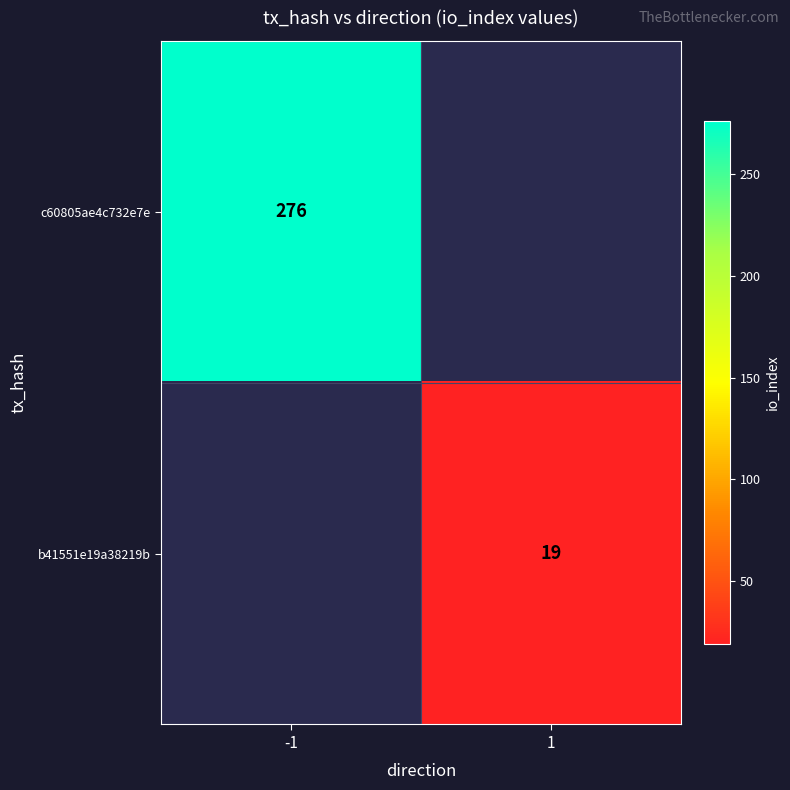

True or false: b41551e19a38219b has a value of 19 at 1.

True